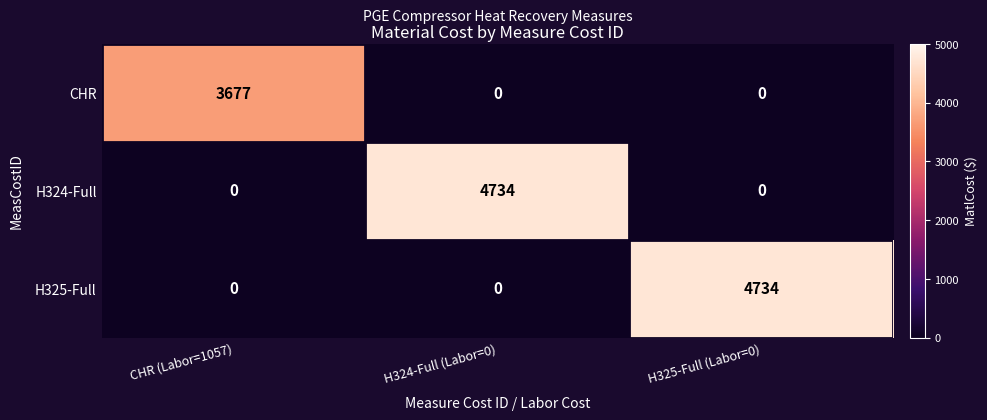

The value of CHR at CHR (Labor=1057) is 958. True or false?

False